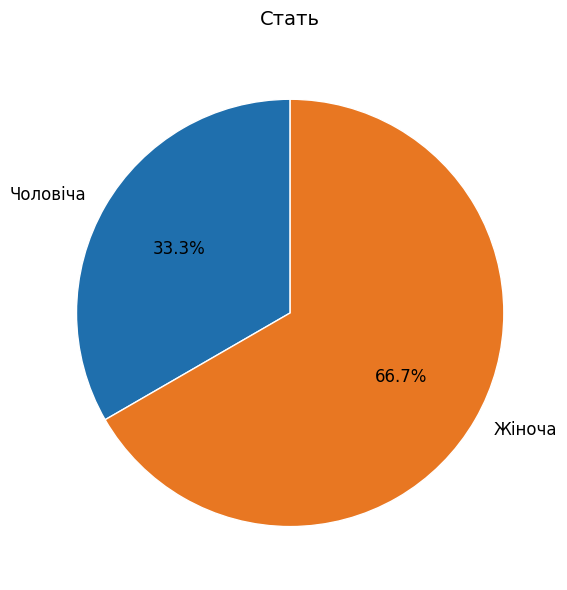

To the nearest percent, what portion does Чоловіча represent?

33%